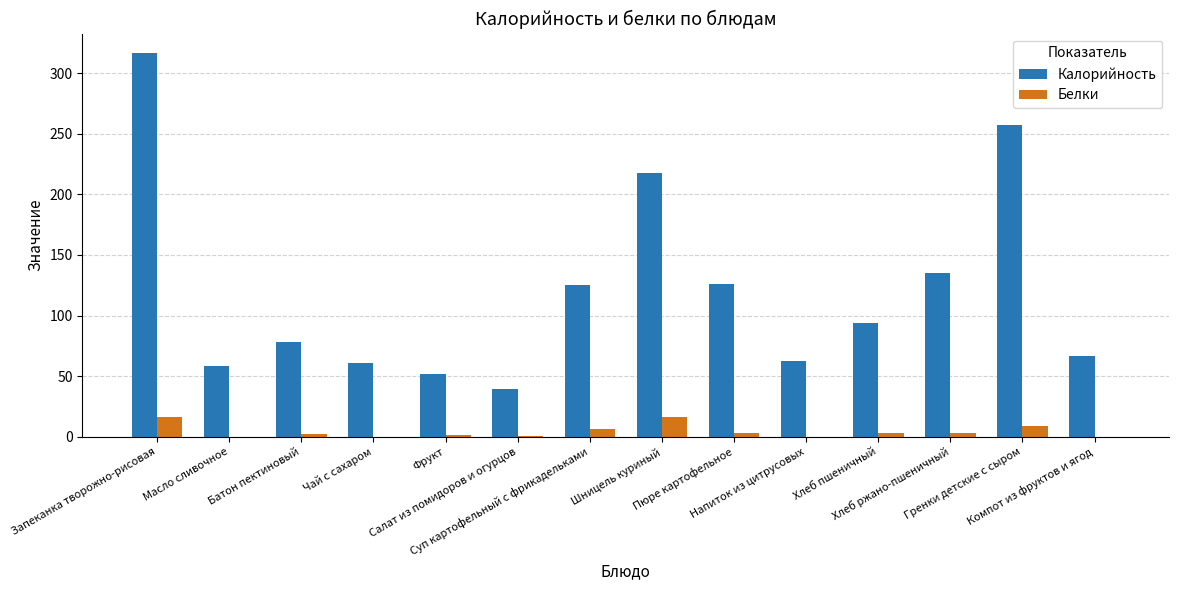

At which category is the sum across all series the highest?

Запеканка творожно-рисовая